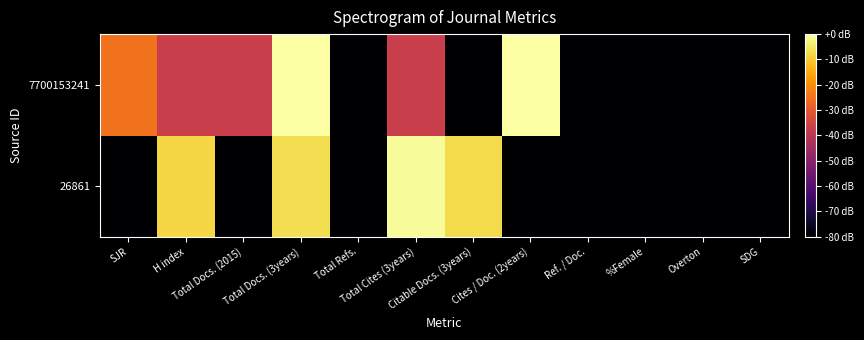

Count the number of data series in this chart.

2